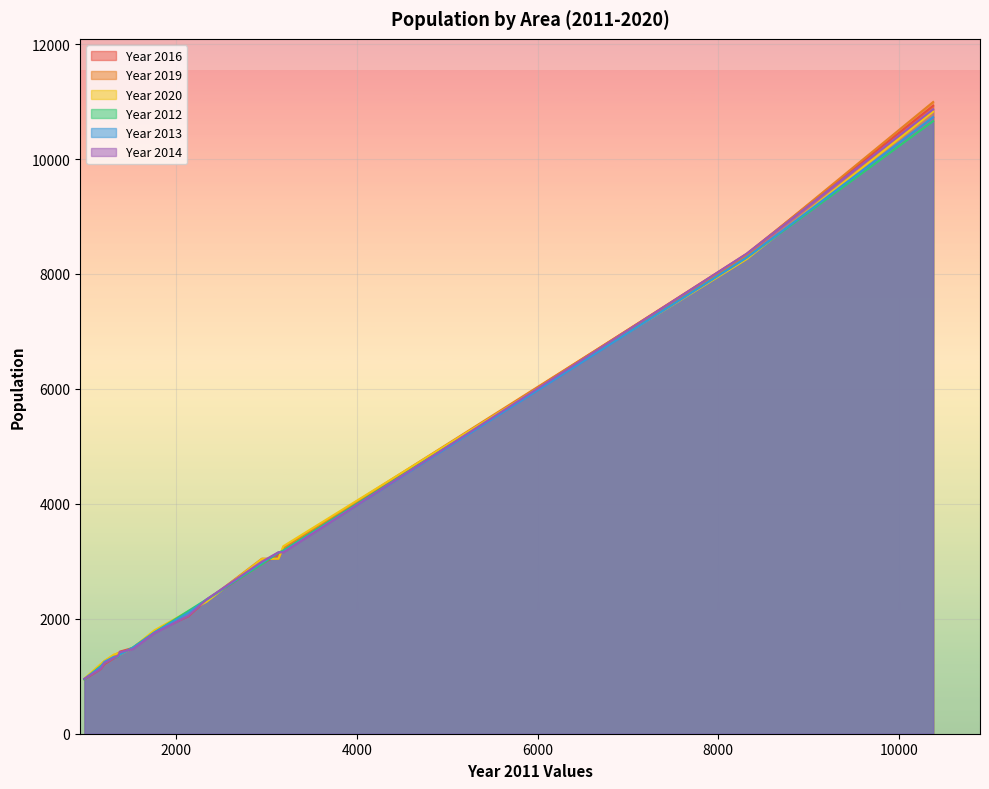

Where is the first local maximum for Year 2016?

3184